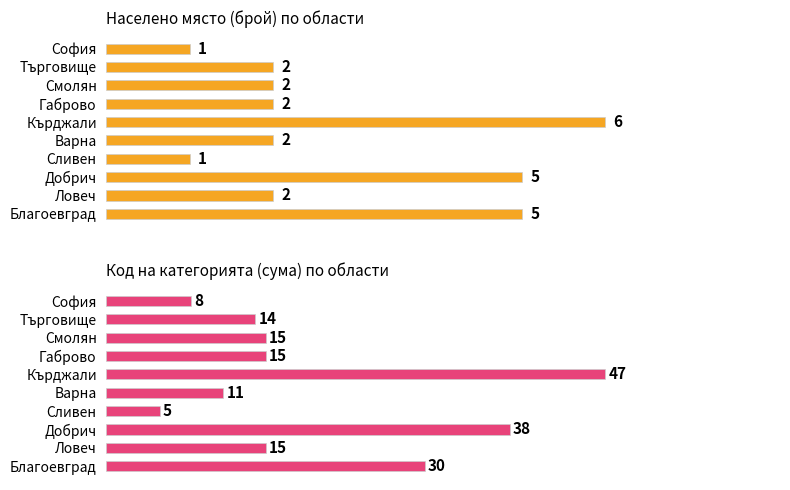

Count the Населено място (брой) values in the range 2 to 5.

7